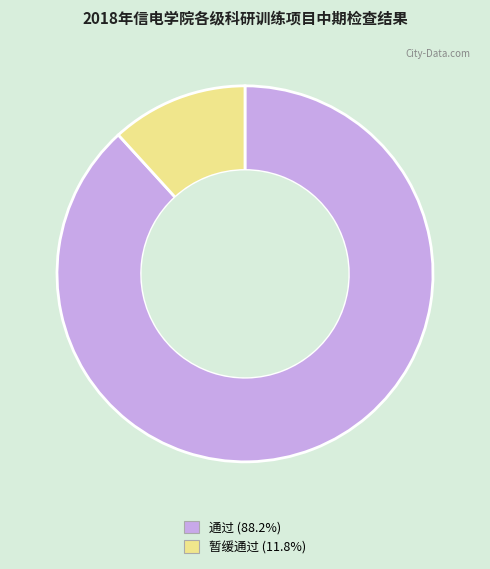

How many slices are in this pie chart?

2